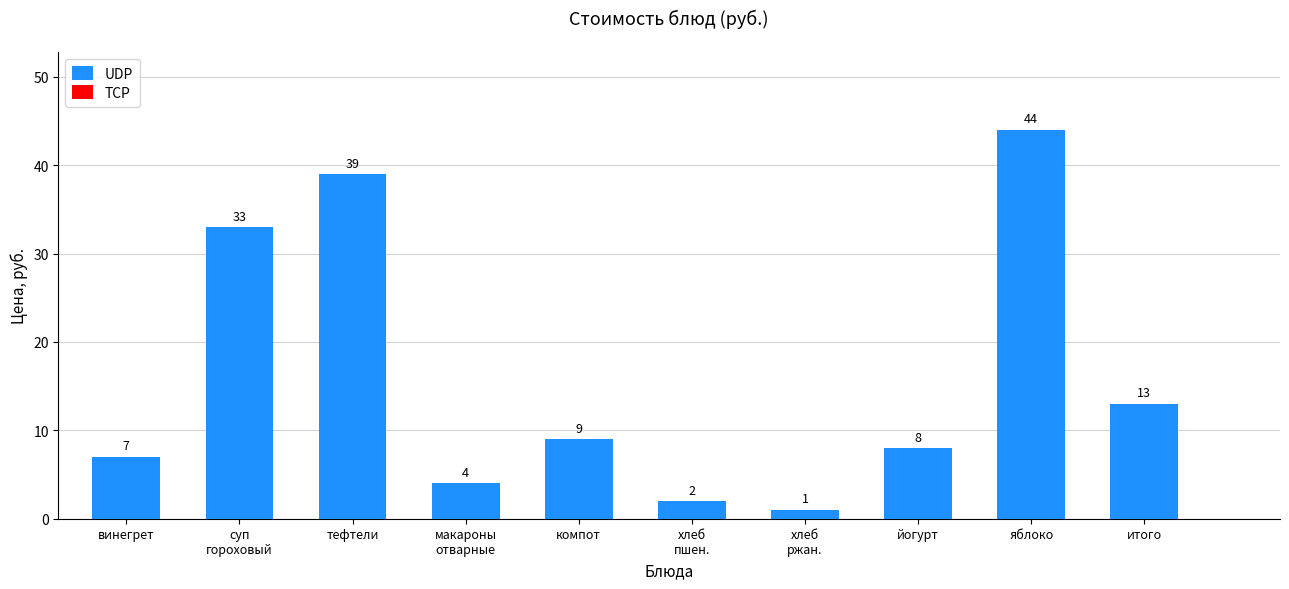

Reading left to right, what are all the values shown in this chart?

7	33	39	4	9	2	1	8	44	13